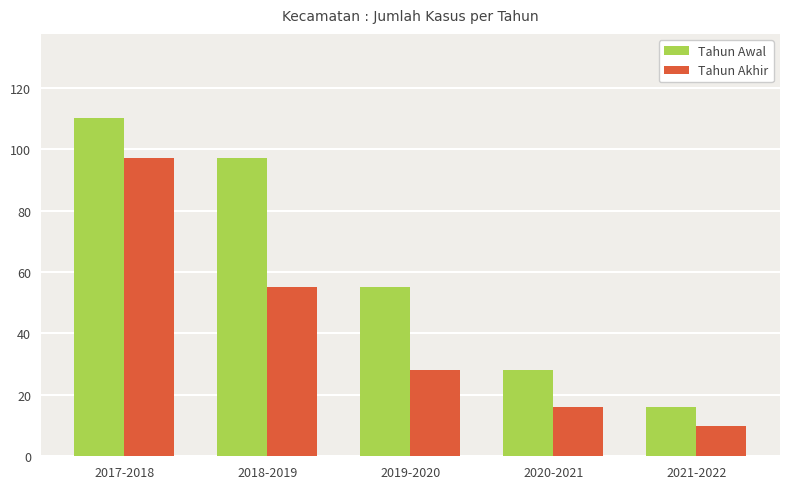

What is the label of the 4th bar from the left?

2020-2021